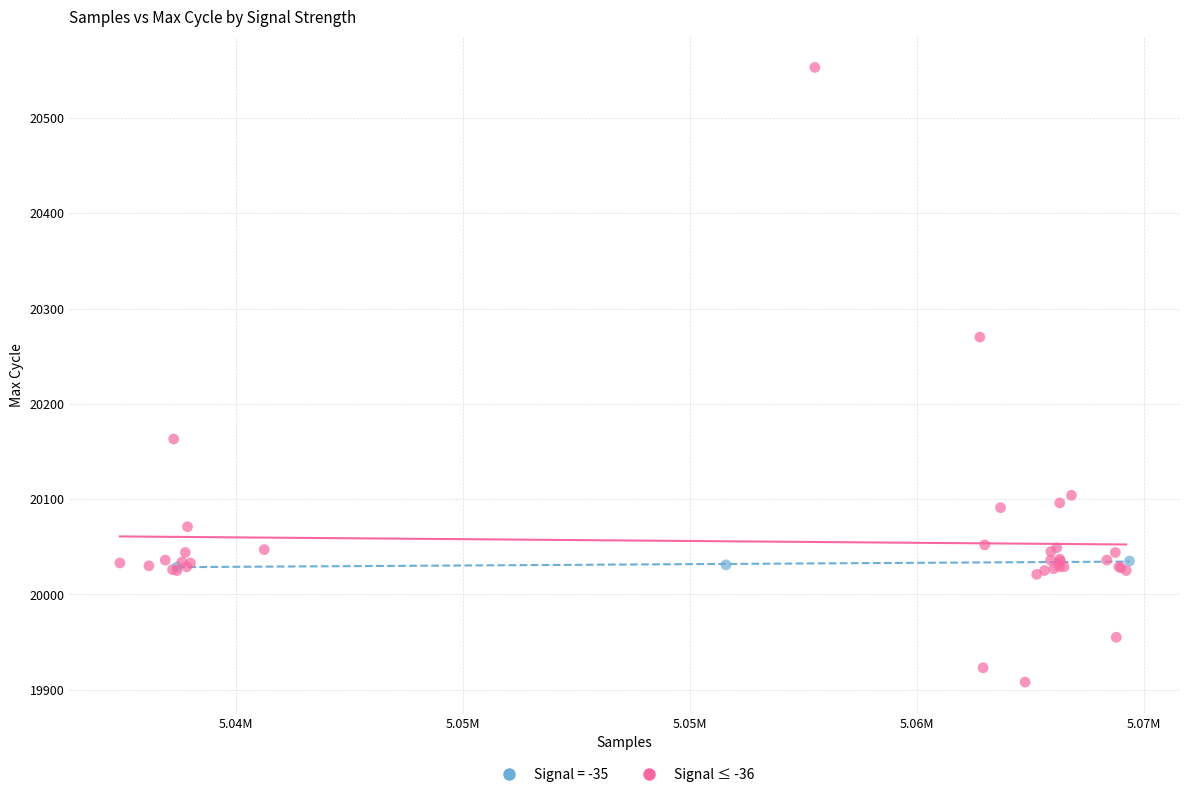

Which series reaches the minimum Y coordinate?

Signal ≤ -36